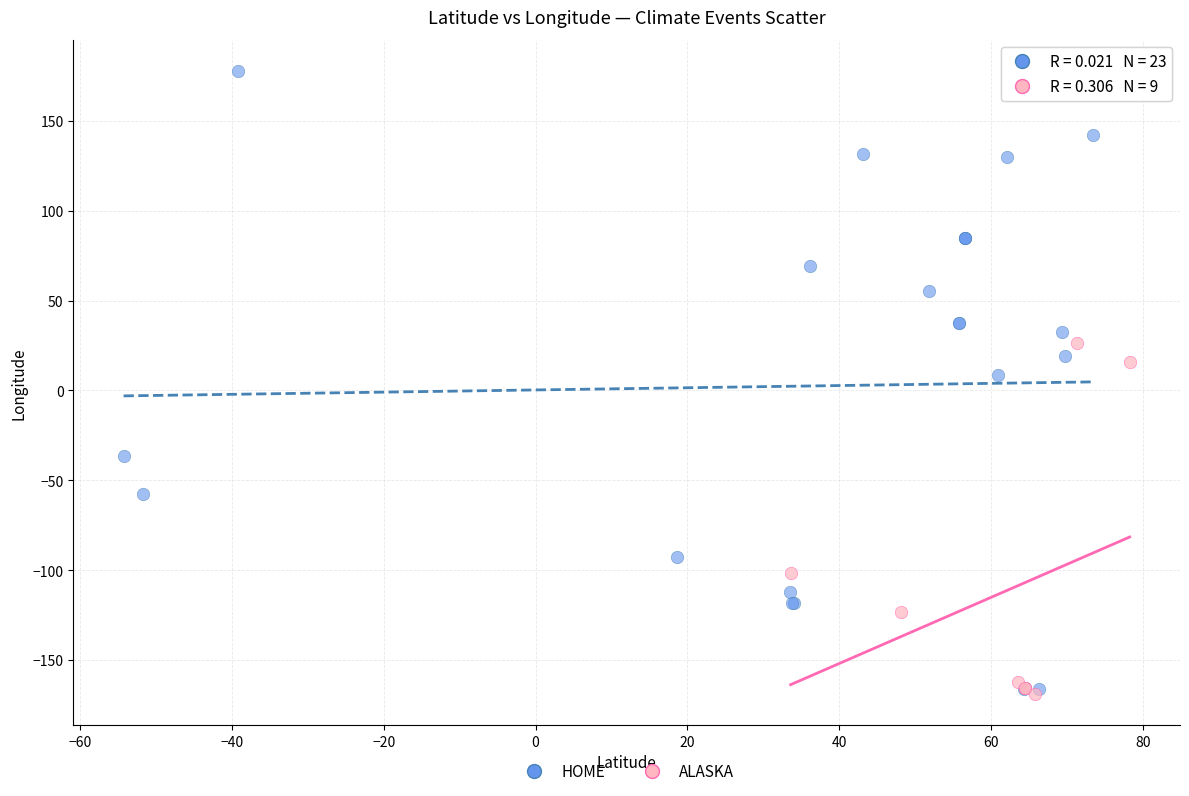

Which series has the largest Y range (max minus min)?

HOME